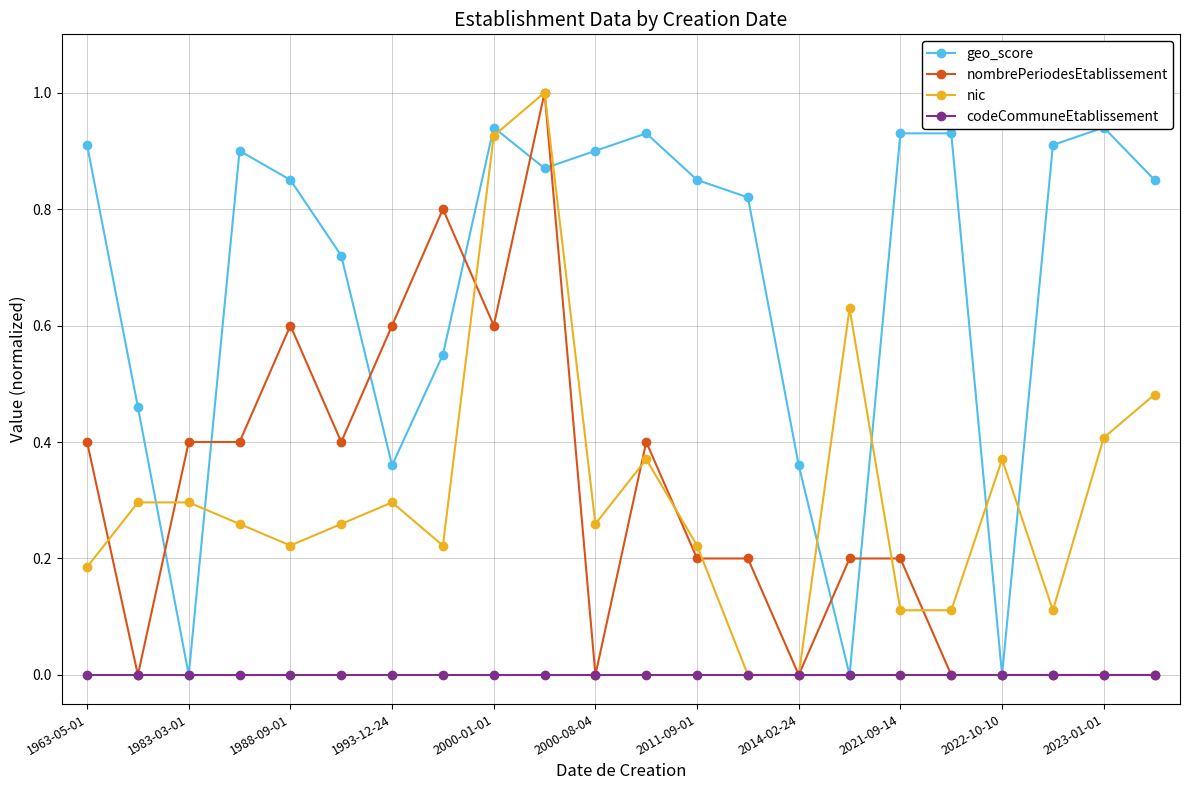

True or false: codeCommuneEtablissement and nombrePeriodesEtablissement intersect in this chart.

False